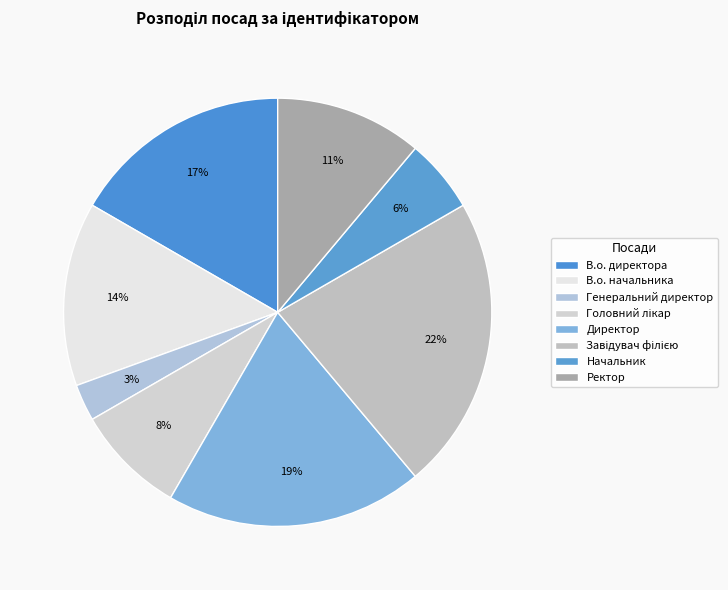

Is the sum of Завідувач філією and В.о. начальника greater than half?

No